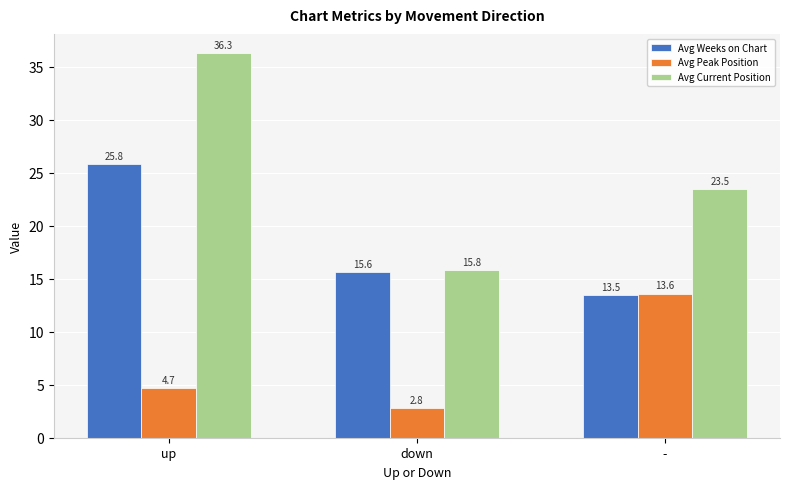

Reading left to right, extract all data points from this chart.

Avg Weeks on Chart: up=25.8	down=15.6	-=13.5
Avg Peak Position: up=4.7	down=2.8	-=13.6
Avg Current Position: up=36.3	down=15.8	-=23.5